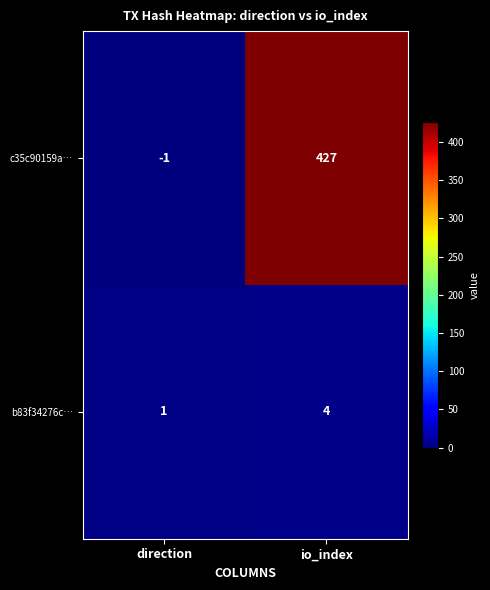

The c35c90159a… series shows 122 at io_index. True or false?

False